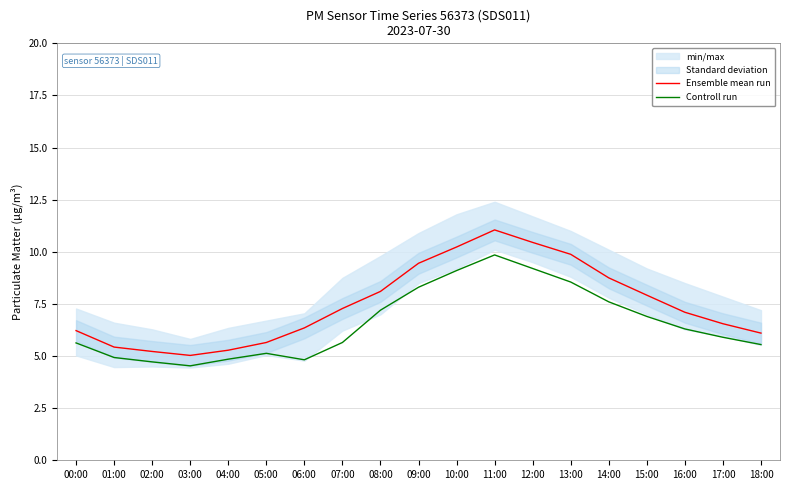

How many categories are shown in the chart?

19